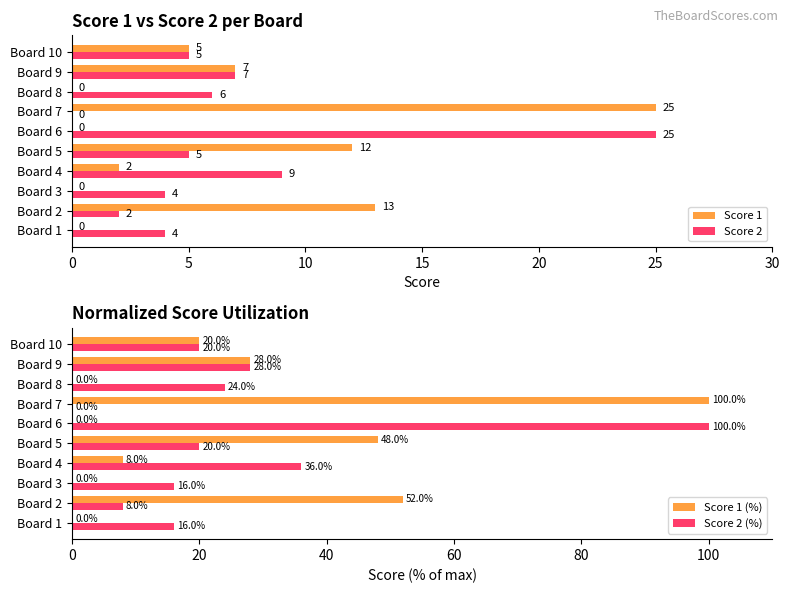

What is the sum of all Score 2 values?

67